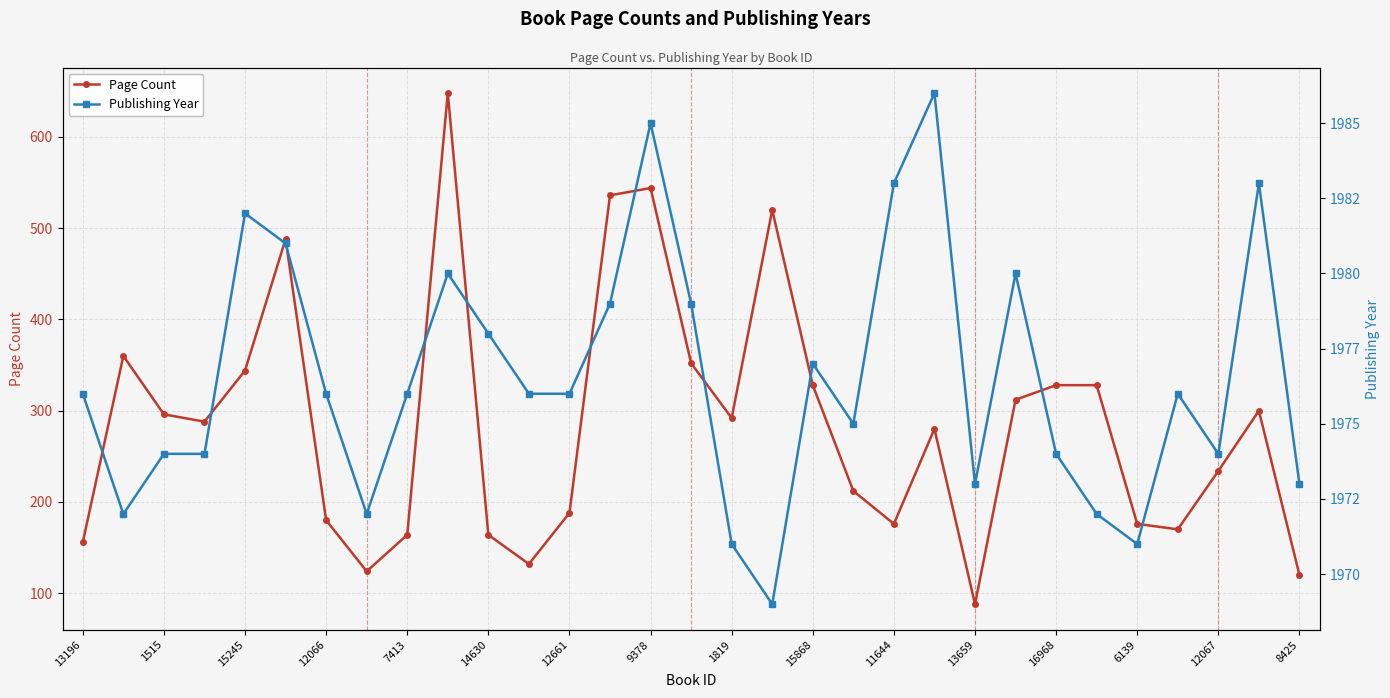

Which category has the lowest value in the Page Count series?

13659